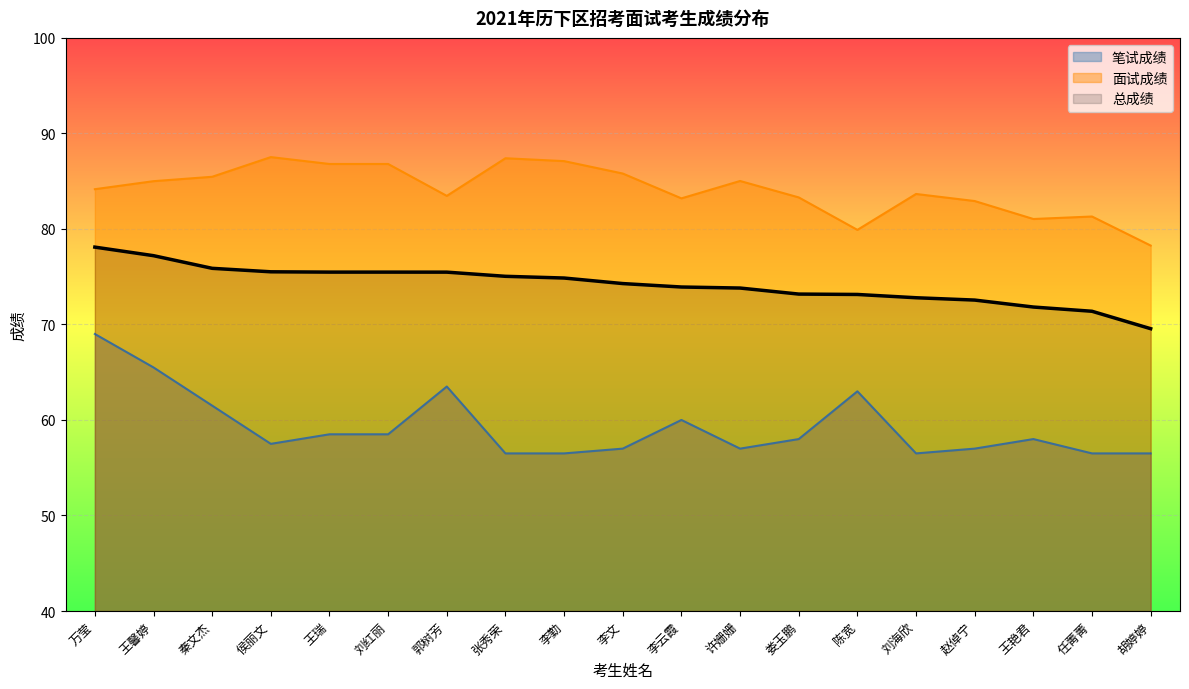

List the series in order of their peak value, lowest first.

笔试成绩, 总成绩, 面试成绩